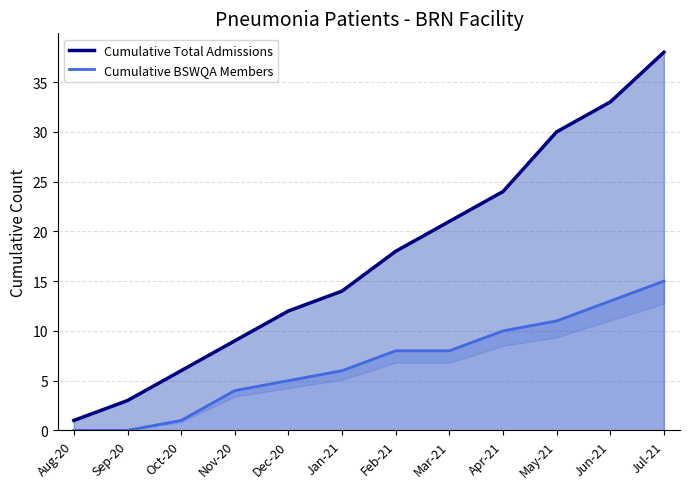

What are all the series names shown in the legend?

Cumulative Total Admissions, Cumulative BSWQA Members